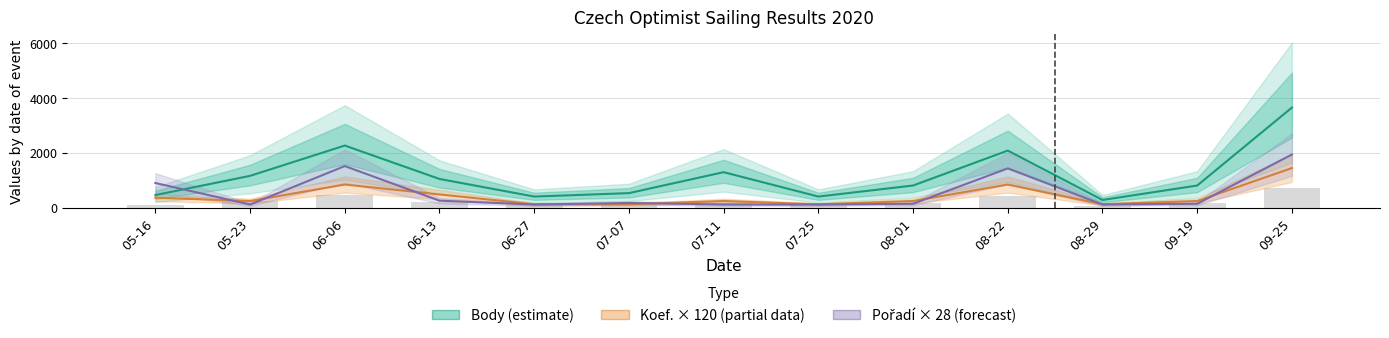

Reading left to right, what are all the values shown in this chart?

Body (estimate): 456	1156	2260	1043	402	527	1290	402	804	2076	277	804	3643
Koef. × 120 (partial): 360	240	840	480	120	120	240	120	240	840	120	240	1440
Pořadí × 28 (forecast): 896	112	1512	252	112	168	112	112	140	1428	112	140	1932